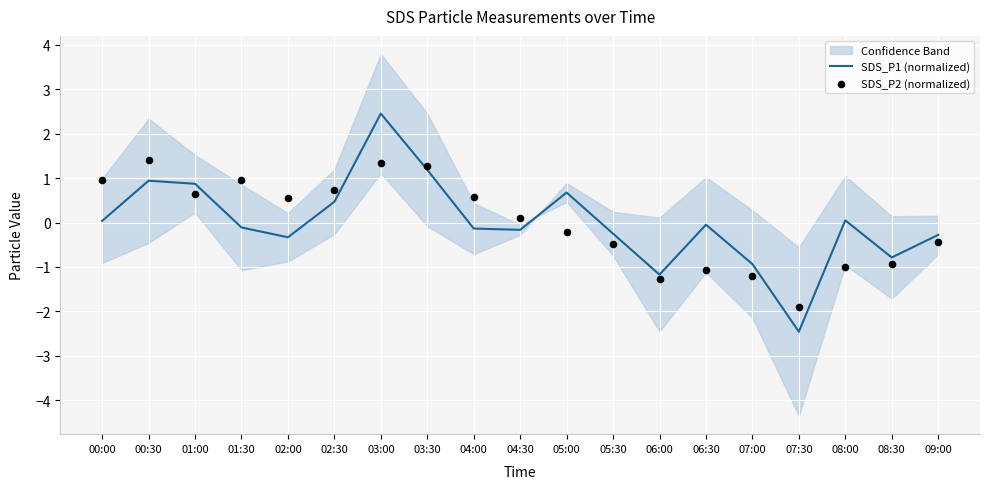

At how many categories does at least one series exceed 0?

12